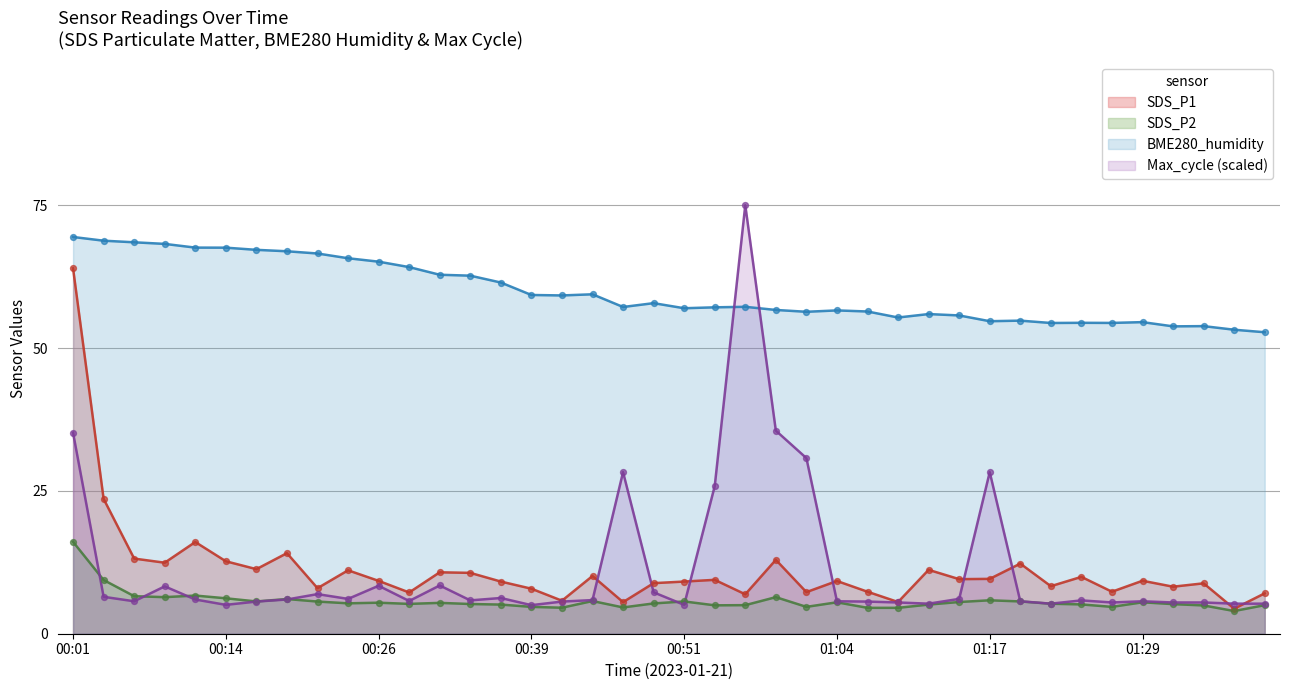

Which series contains the highest Y value?

Max_cycle